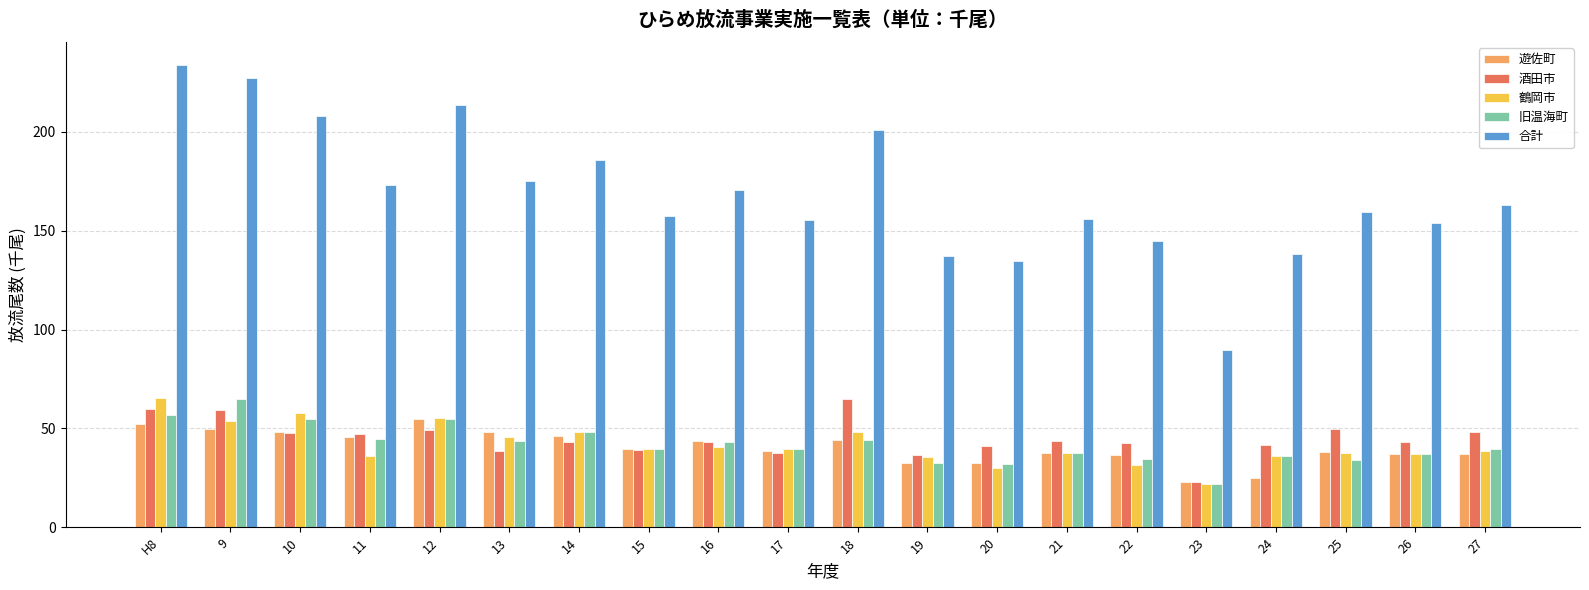

What are all the series names shown in the legend?

遊佐町, 酒田市, 鶴岡市, 旧温海町, 合計